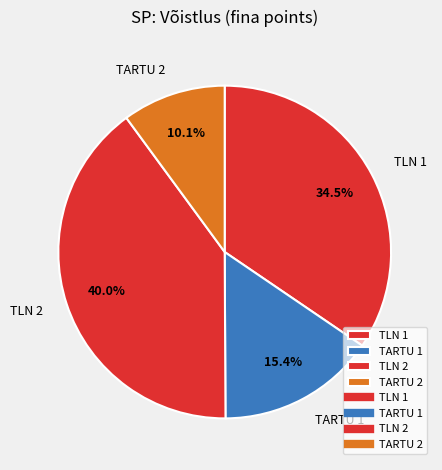

Between TLN 2 and TLN 1, which is larger?

TLN 2